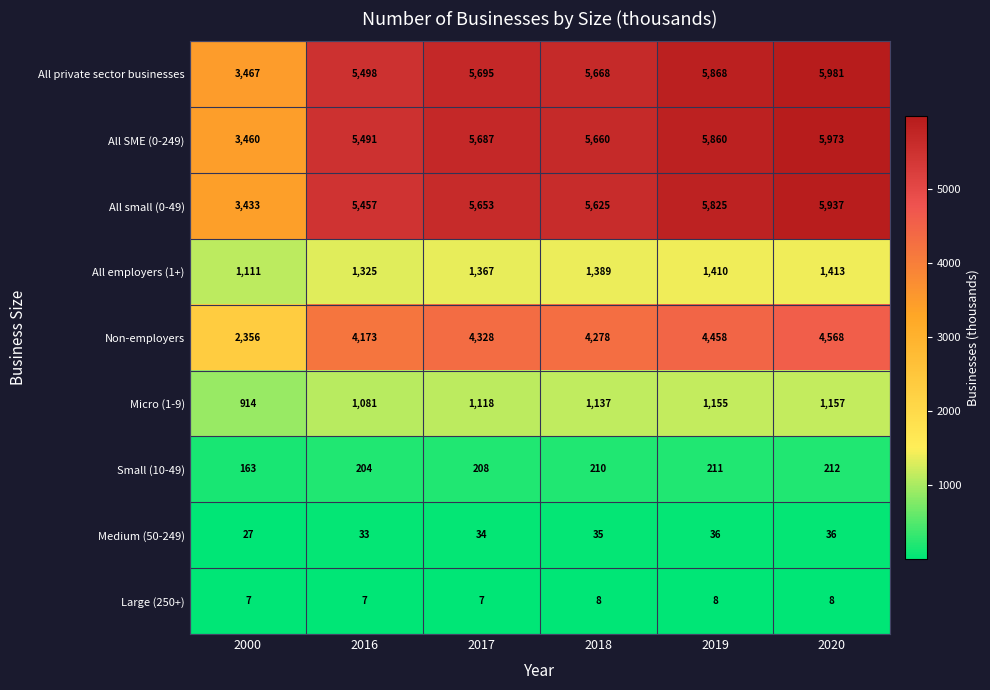

What is the sum of the Small (10-49) values at 2018 and 2000?

373